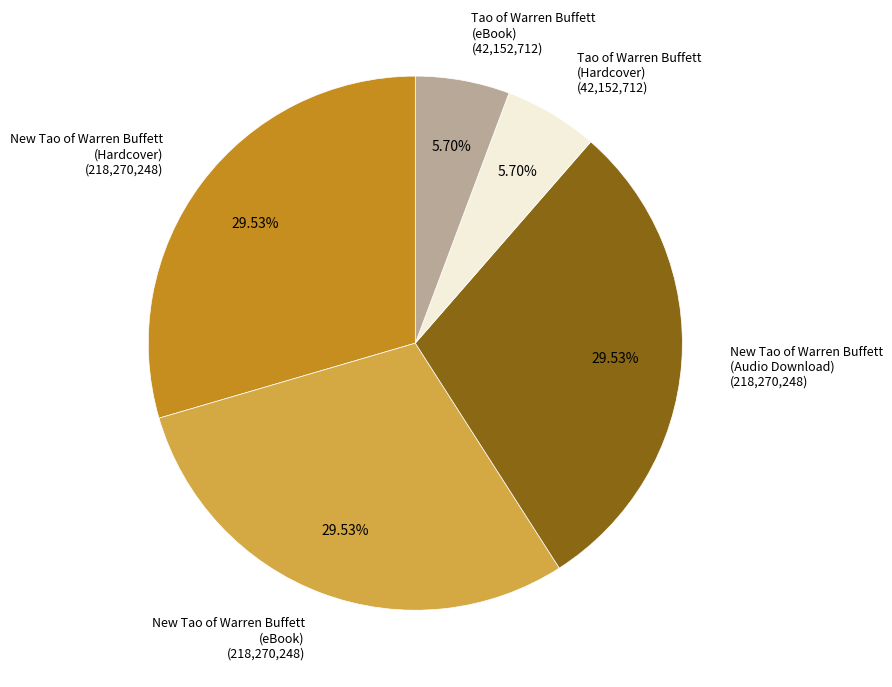

Is there any slice that represents more than half of the pie?

No